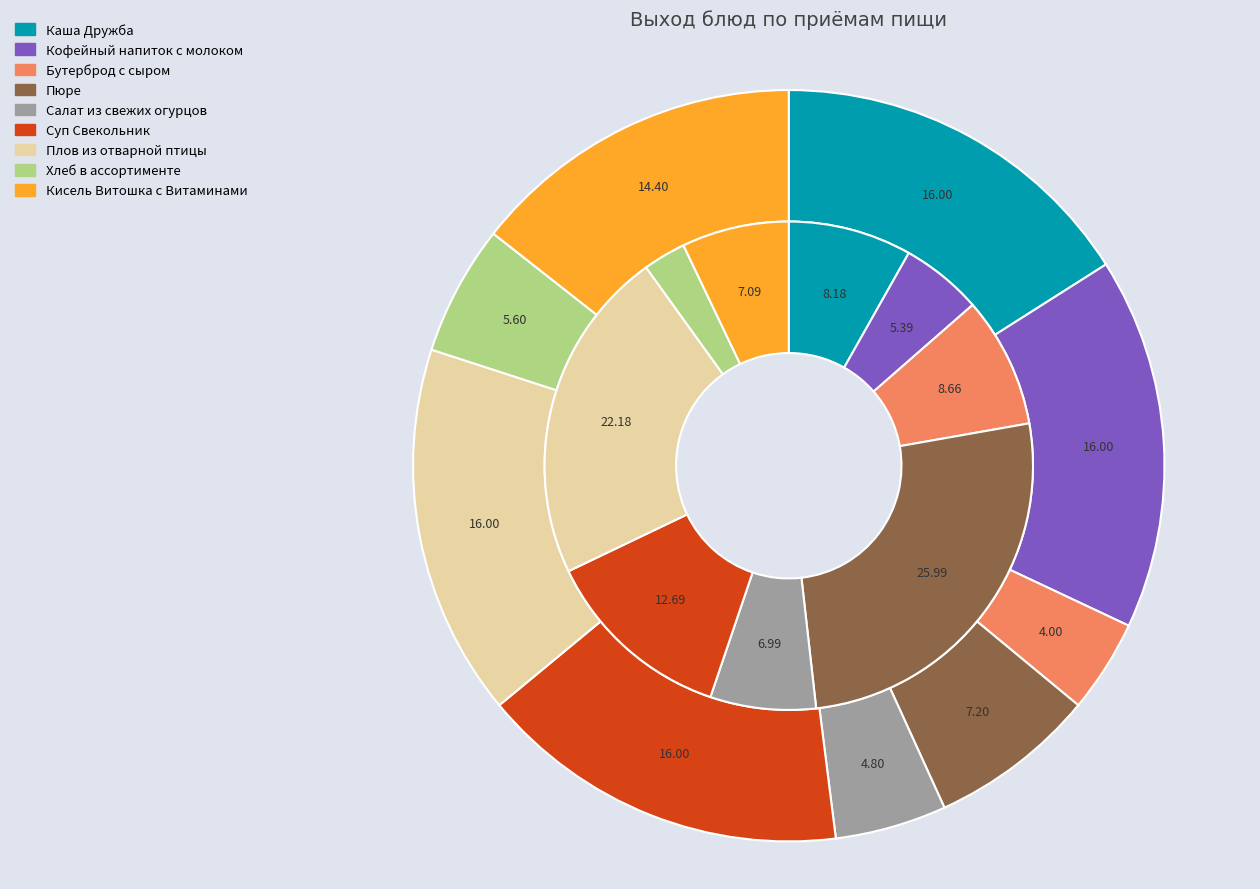

Which category has the smallest portion of the pie?

Бутерброд с сыром